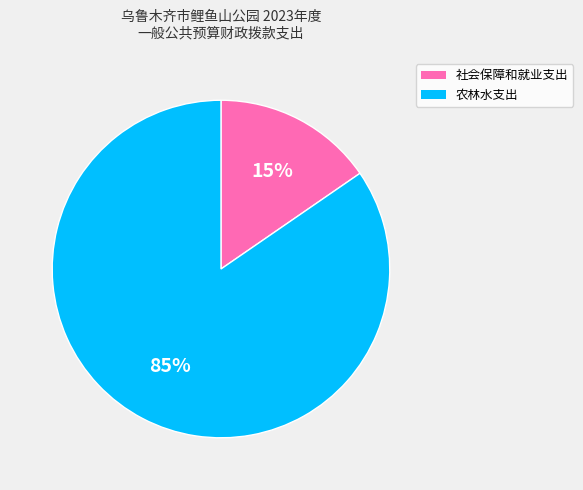

Does 农林水支出 account for over 50% of the chart?

Yes